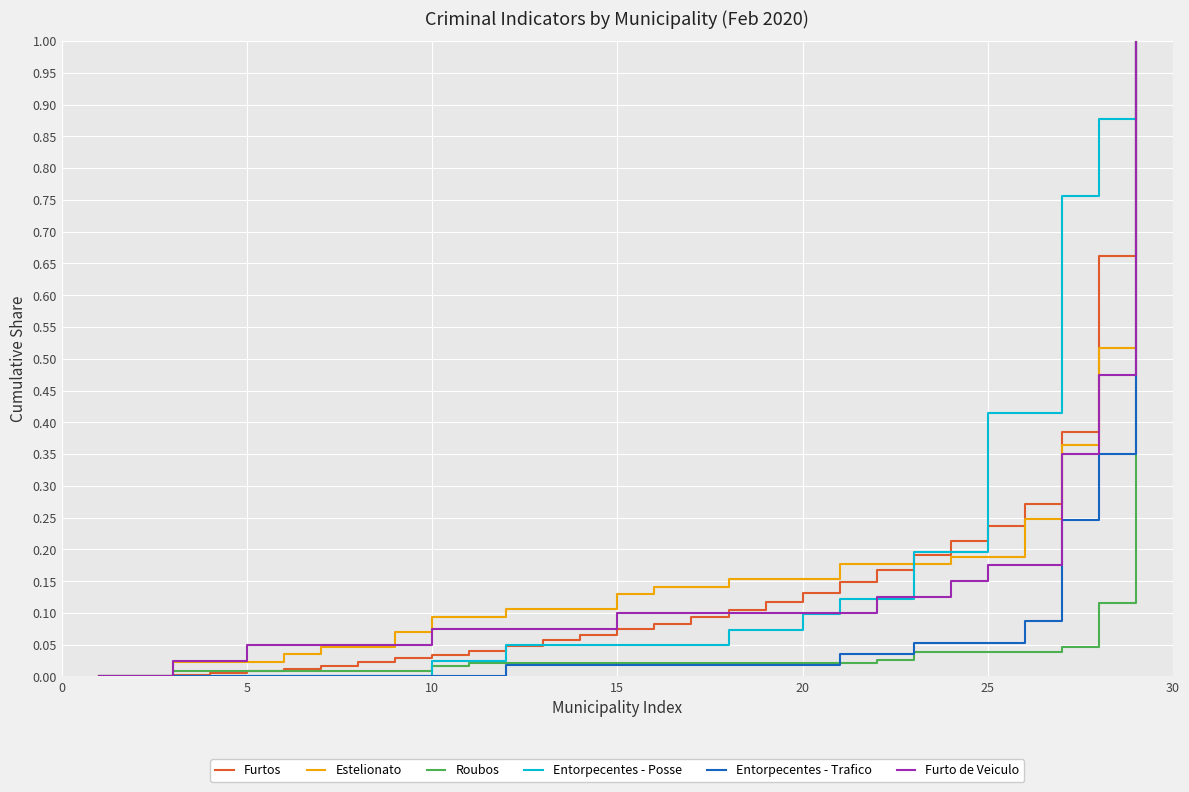

What is the maximum value for Roubos?

1.0